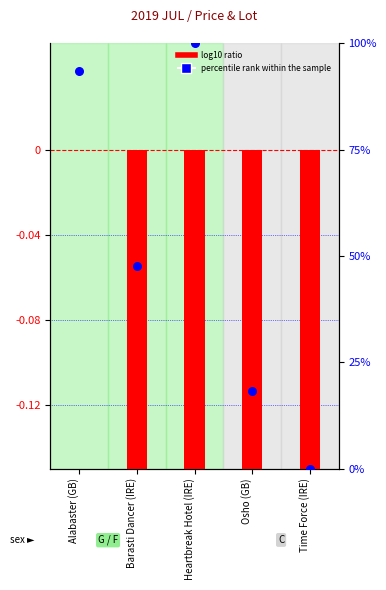

Is the value of log10 ratio at Osho (GB) greater than the value of percentile rank within the sample at Barasti Dancer (IRE)?

No